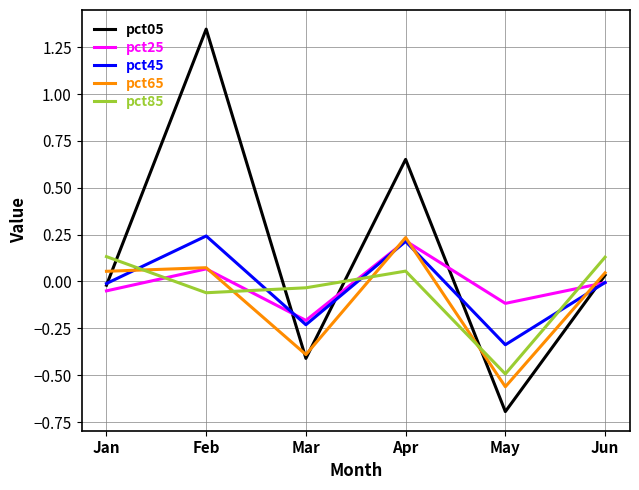

What is the spread (max minus min) of values at May?

0.6